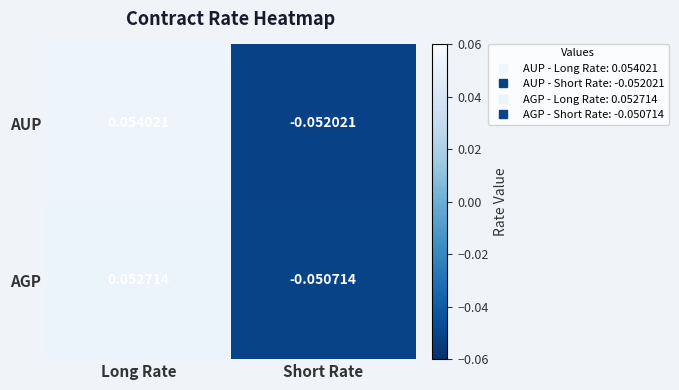

At which category is the sum across all series the highest?

Long Rate